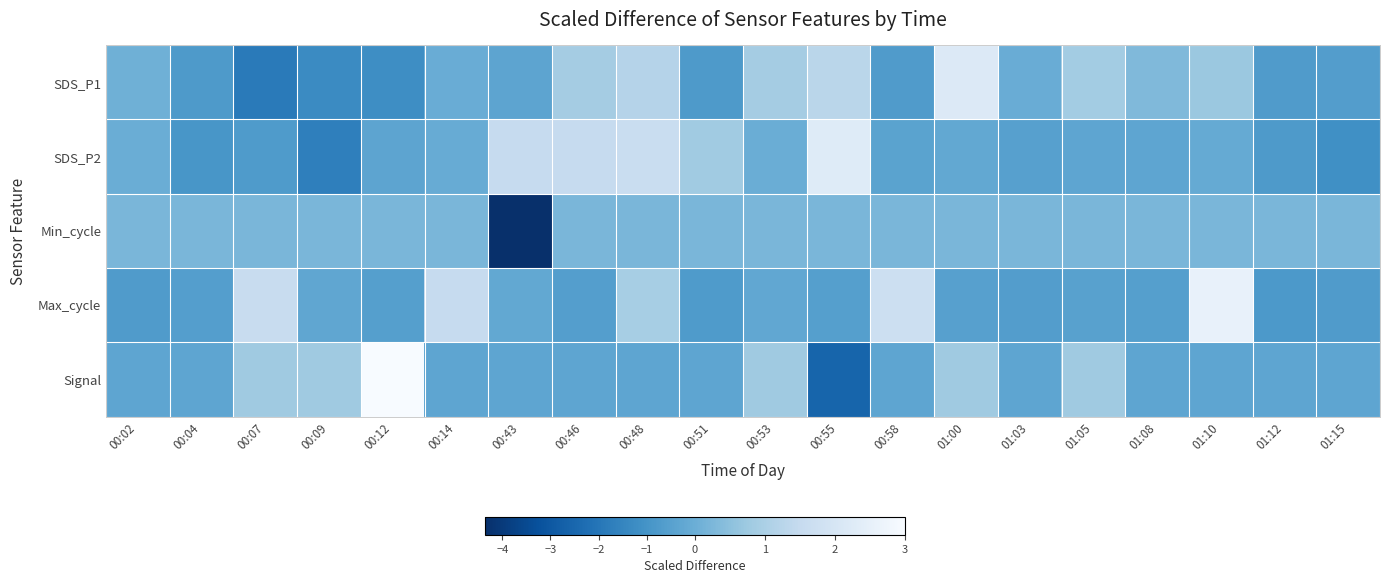

Which series has the largest range (max minus min)?

Signal